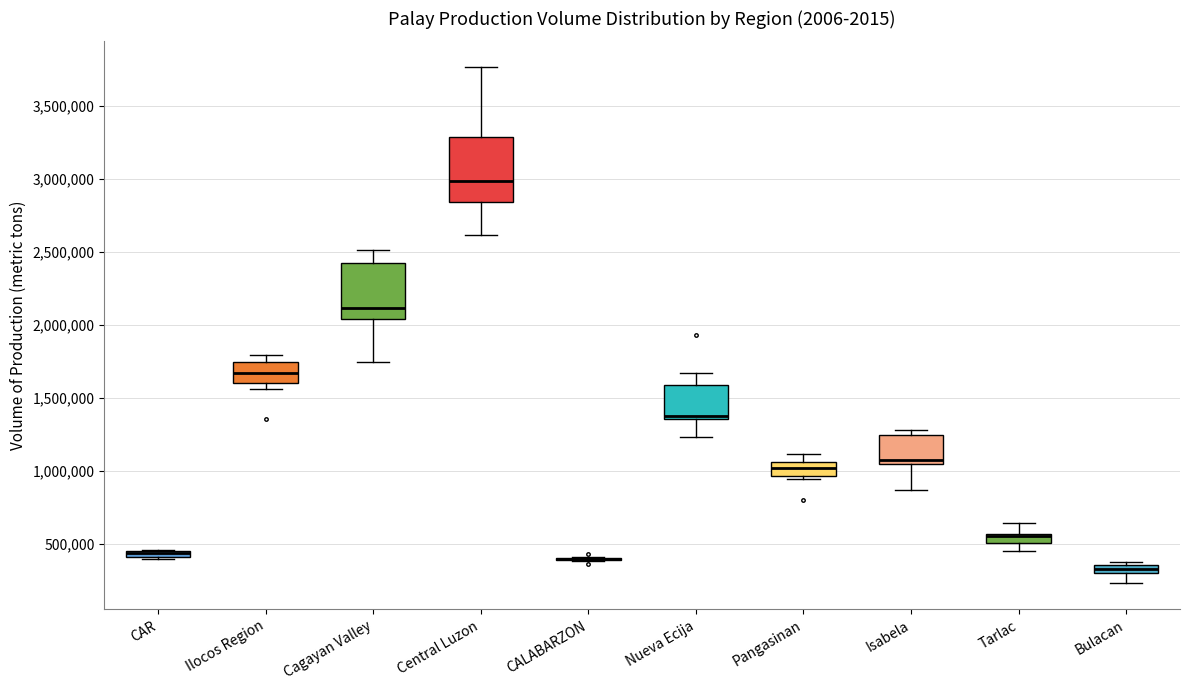

Where is the upper edge of the box for Cagayan Valley on the y-axis? The values are not printed on the chart, so give them approximately, as read against the axis.

2400000